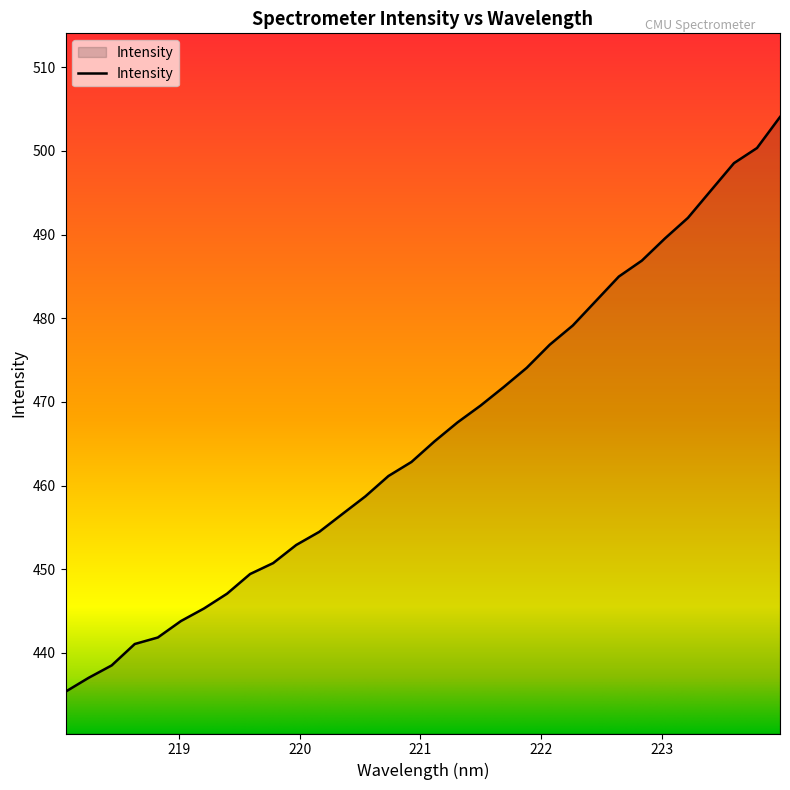

What is the difference between the second highest and second lowest values?

63.3